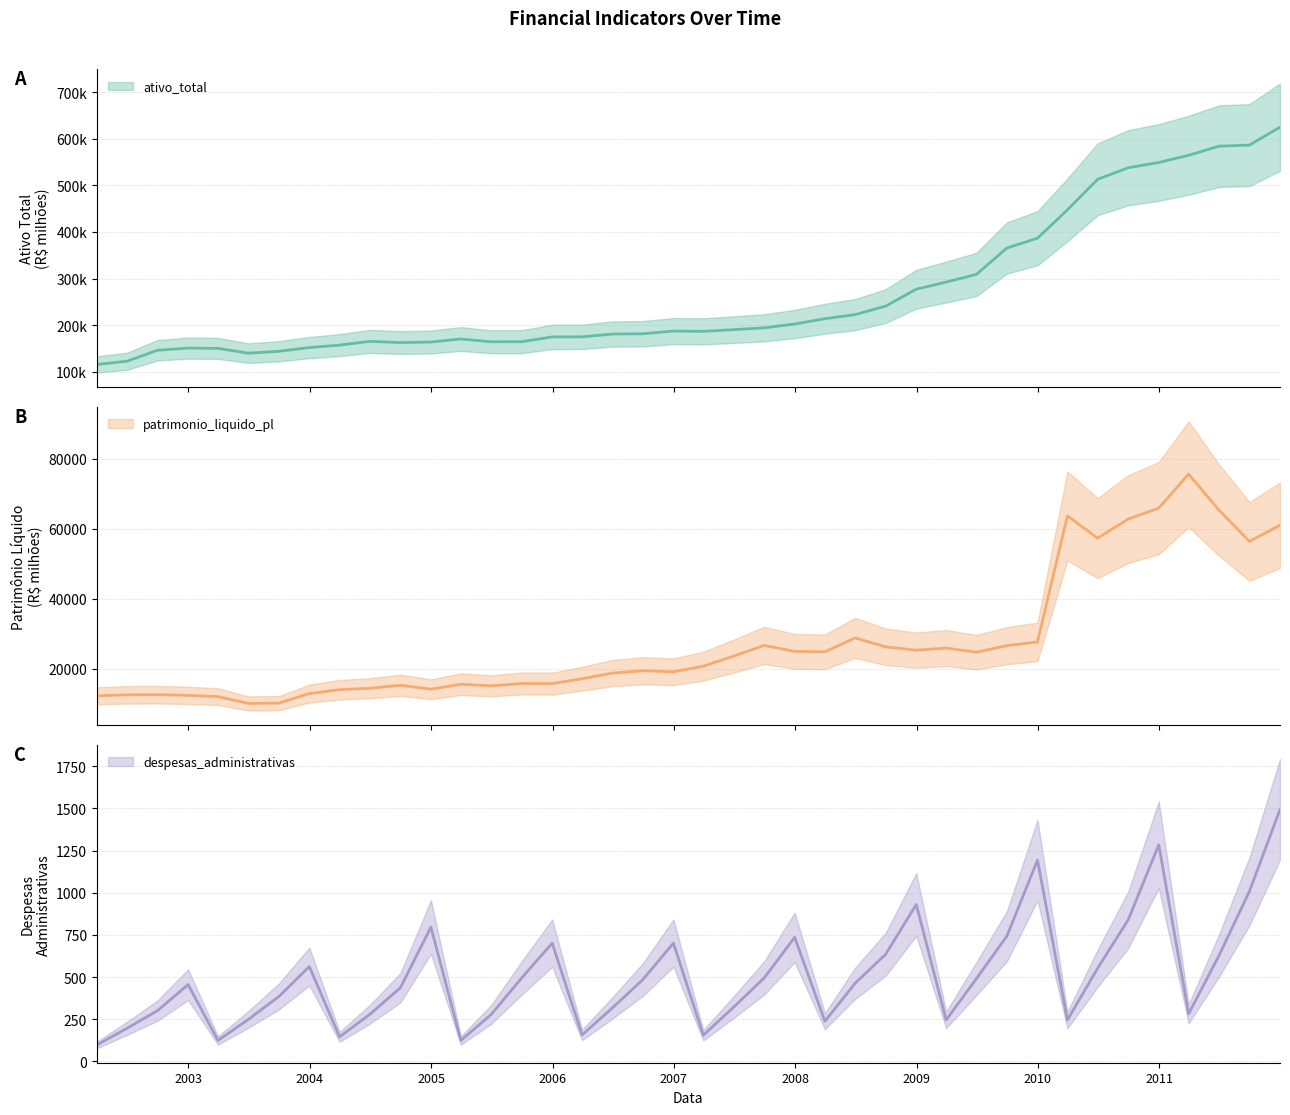

What is the difference between the patrimonio_liquido_pl values at 2007-06-30 and 2005-12-31?

7854